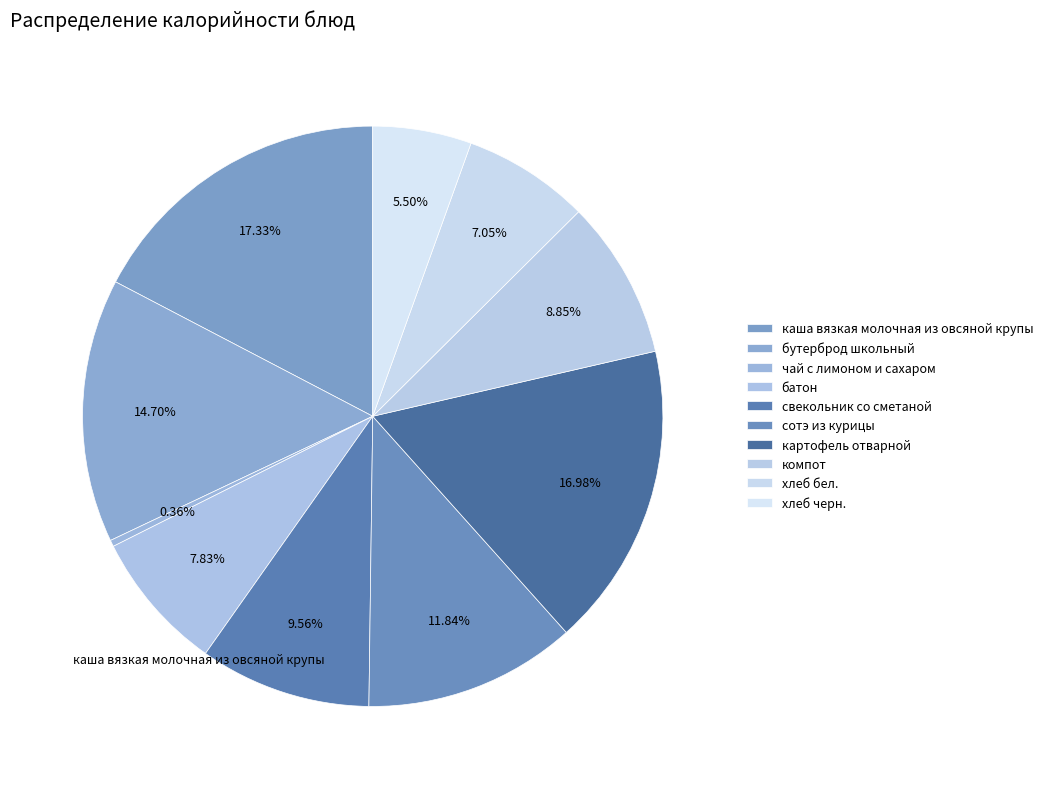

To the nearest percent, what percentage of the pie is хлеб черн.?

5%